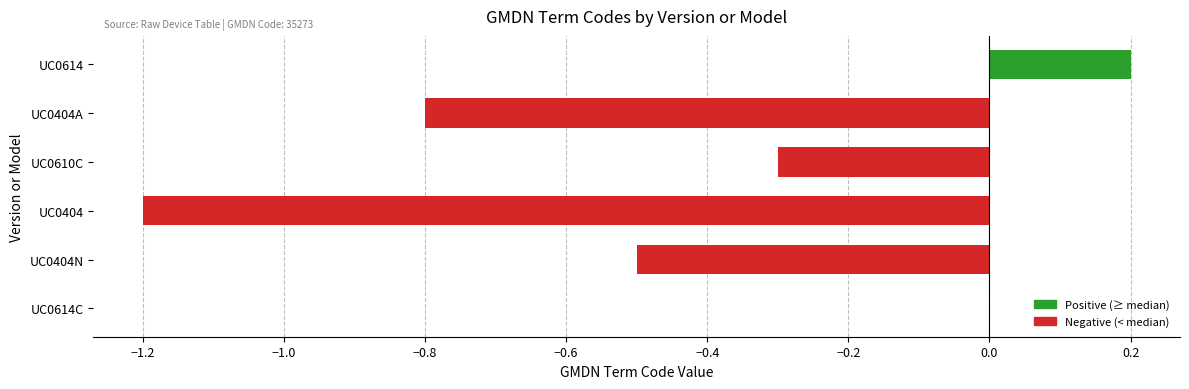

What is the average value?

-0.4